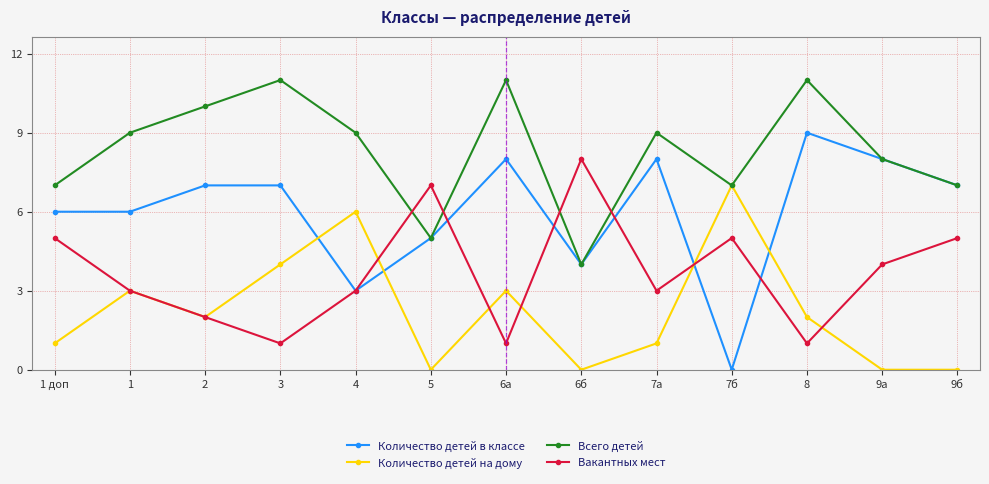

What are all the series names shown in the legend?

Количество детей в классе, Количество детей на дому, Всего детей, Вакантных мест